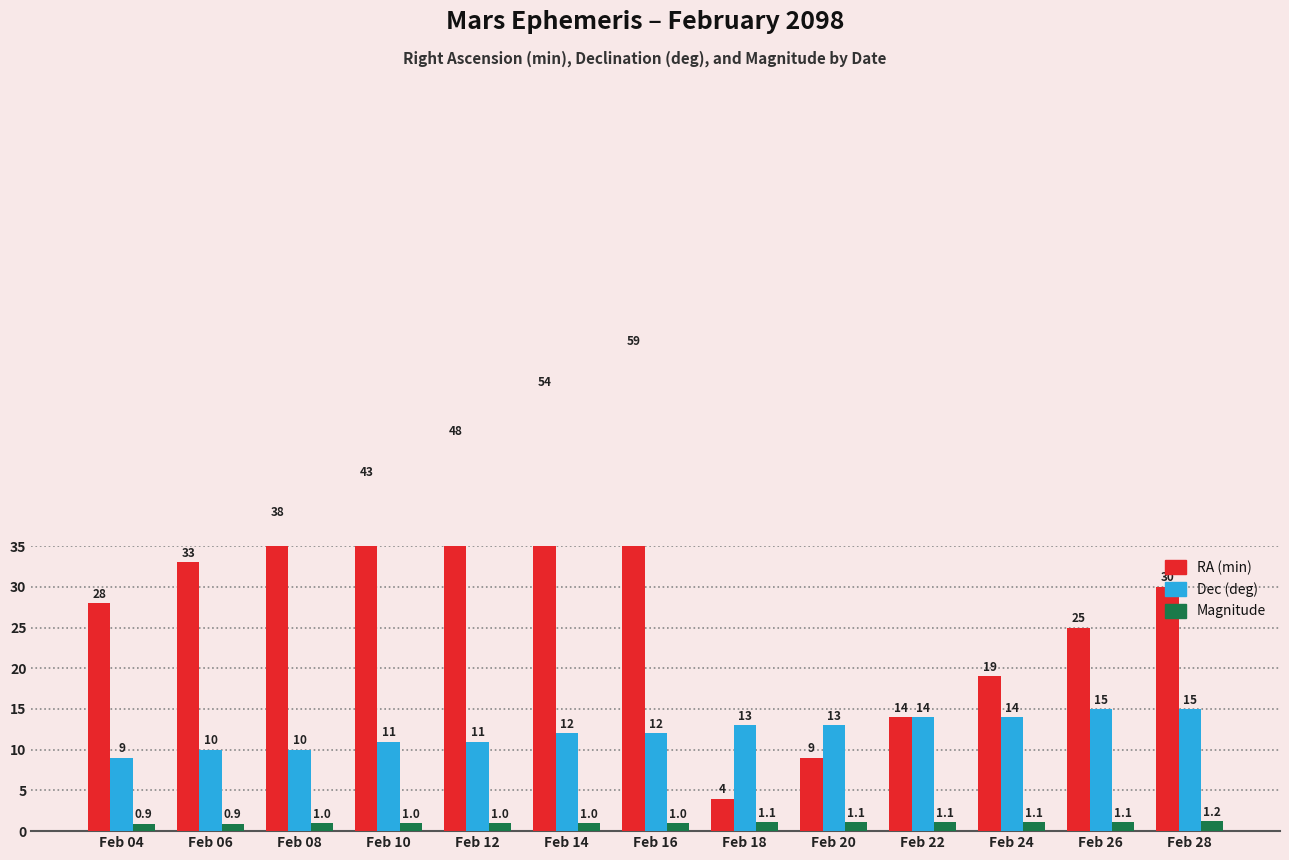

At which label does RA (min) first exceed 30?

Feb 06